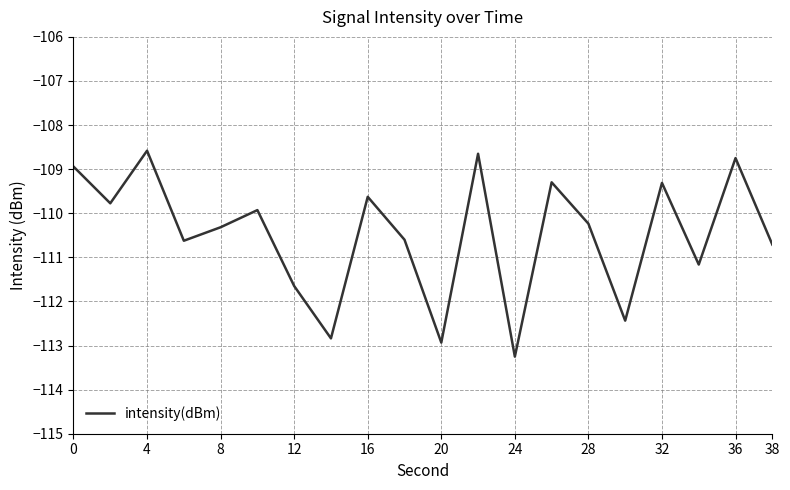

What is the difference between the second highest and minimum values?

4.6